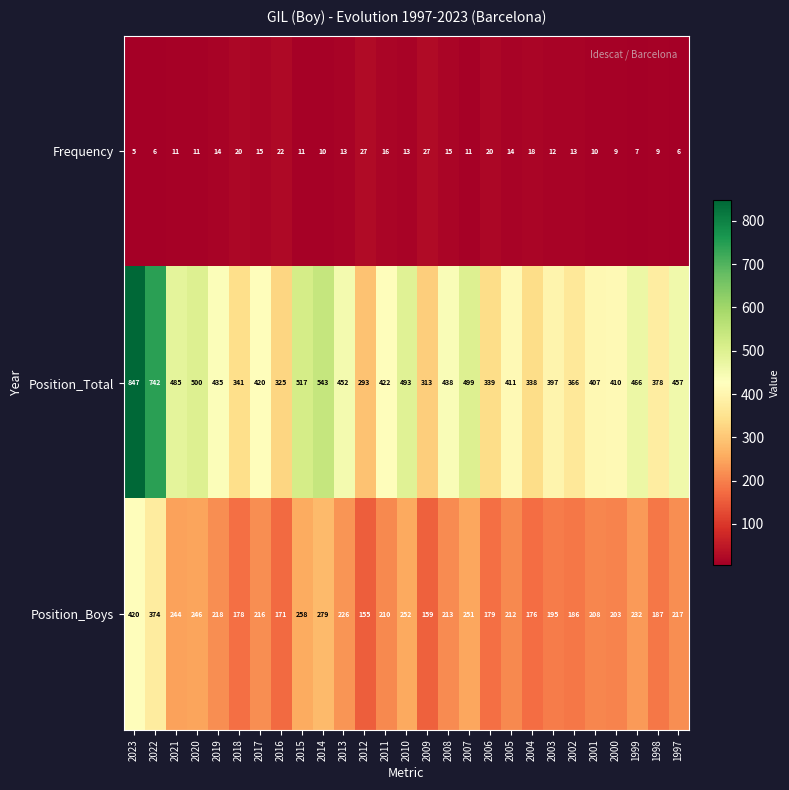

What is the maximum value shown in the chart?

847